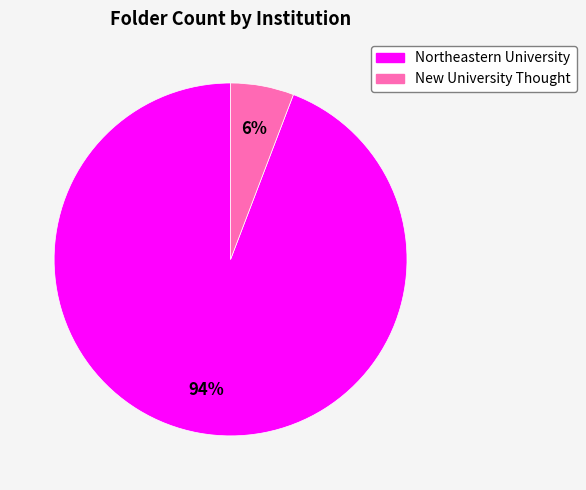

What is the majority slice?

Northeastern University